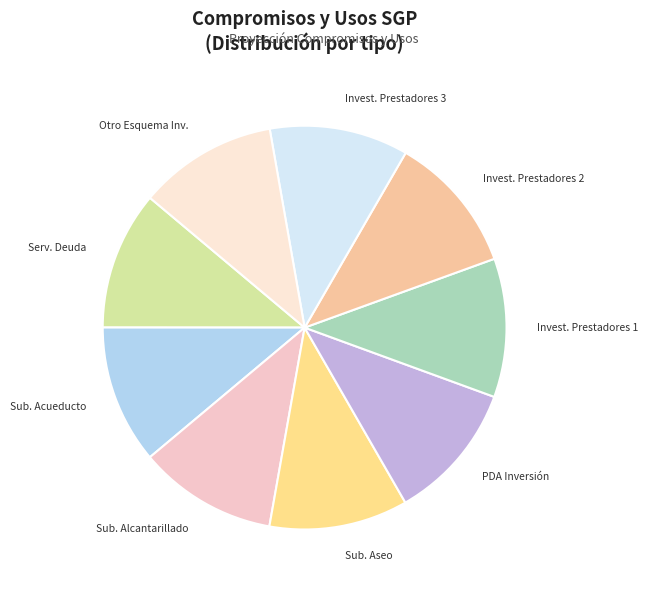

How many slices are in this pie chart?

9